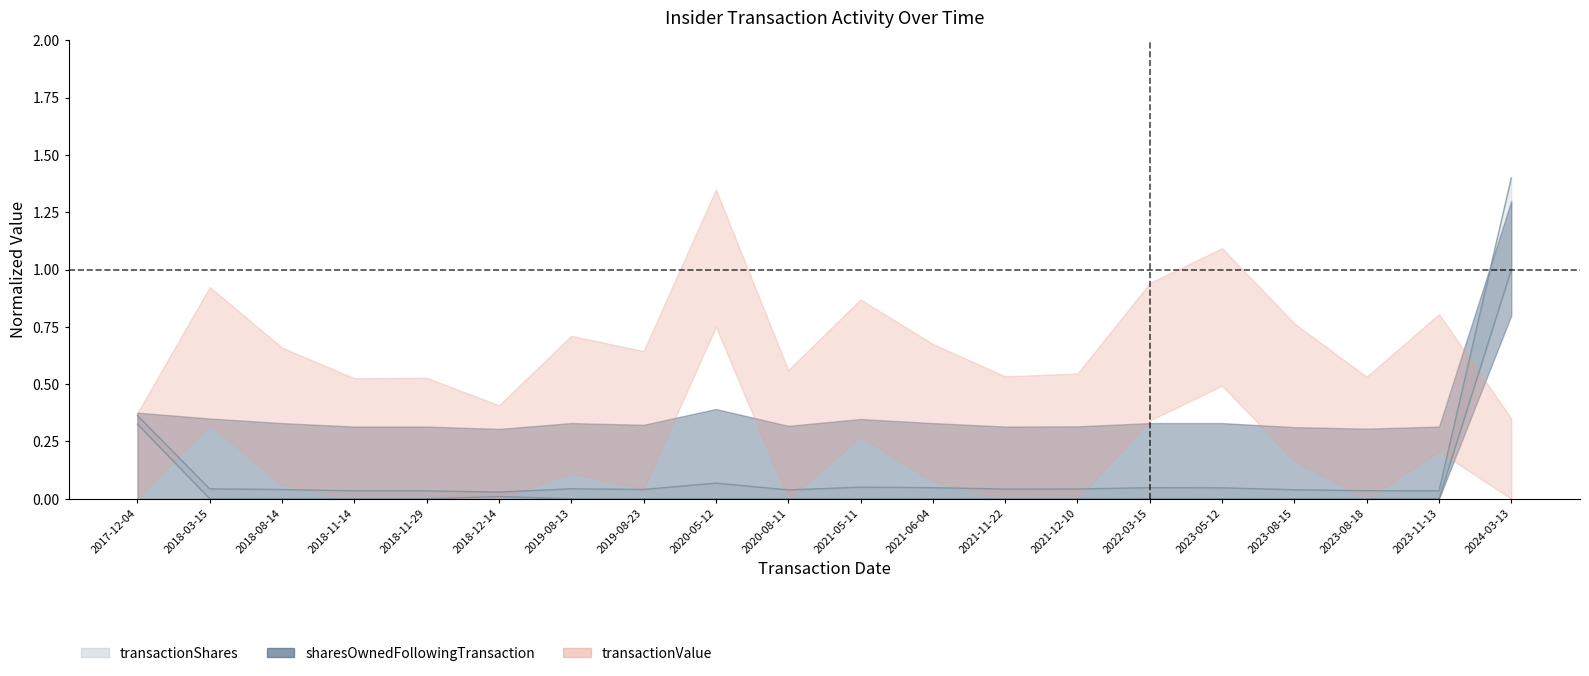

What position from the right is 2021-12-10?

7